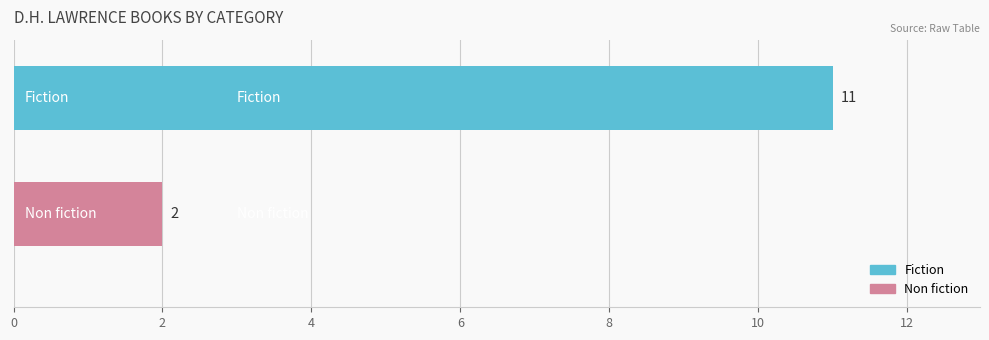

What is the smallest value displayed?

2